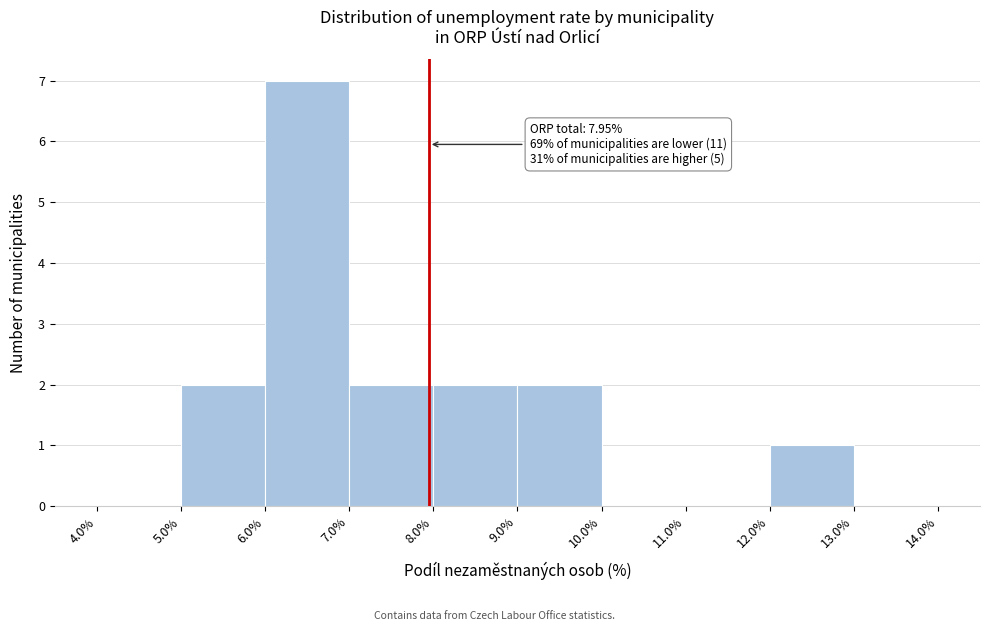

Which range on the x-axis has the tallest bar?

6.0% to 7.0%